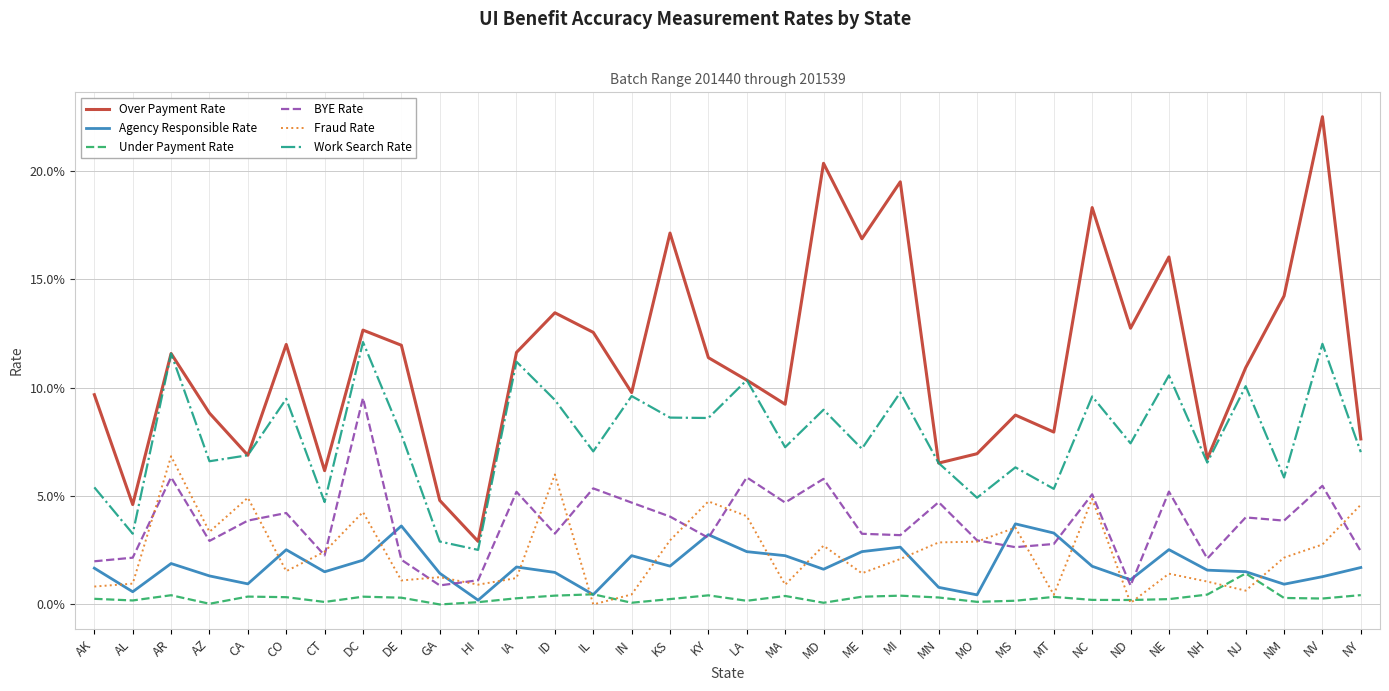

What are all the series names shown in the legend?

Over Payment Rate, Agency Responsible Rate, Under Payment Rate, BYE Rate, Fraud Rate, Work Search Rate